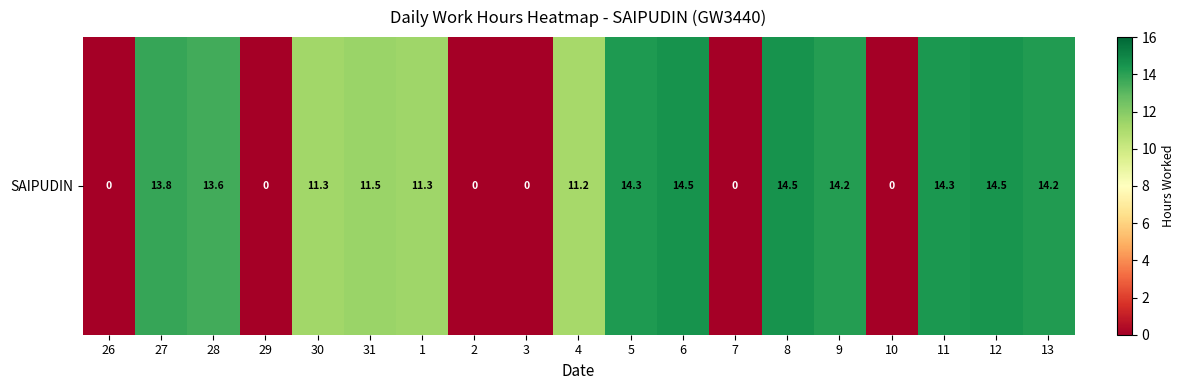

How many values are below 11?

6